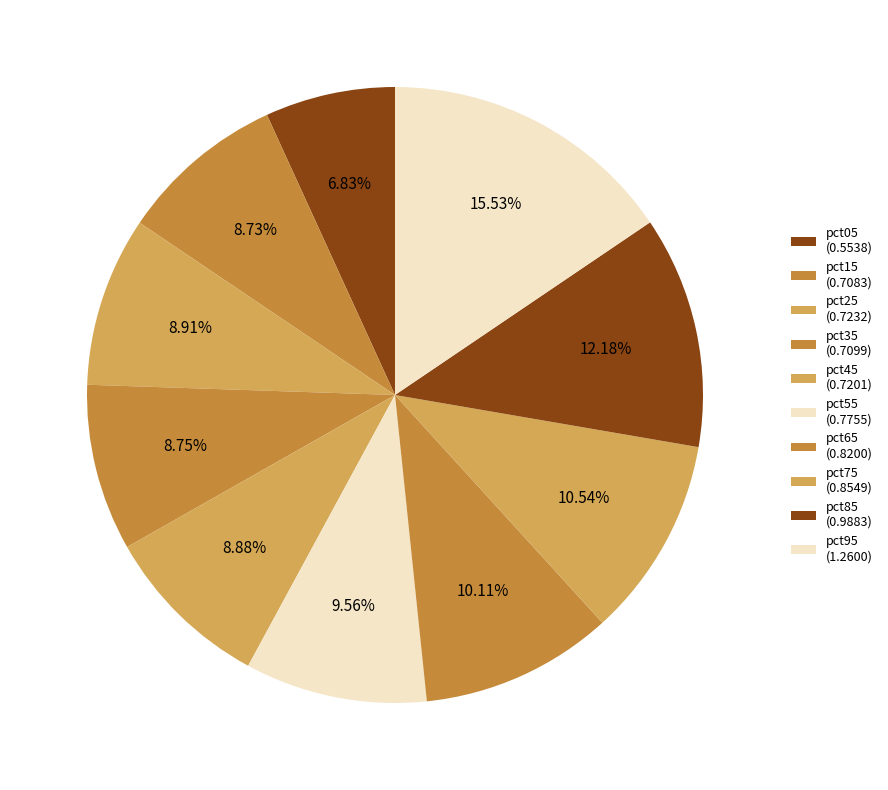

To the nearest percent, what is the combined percentage of pct45 and pct95?

24%